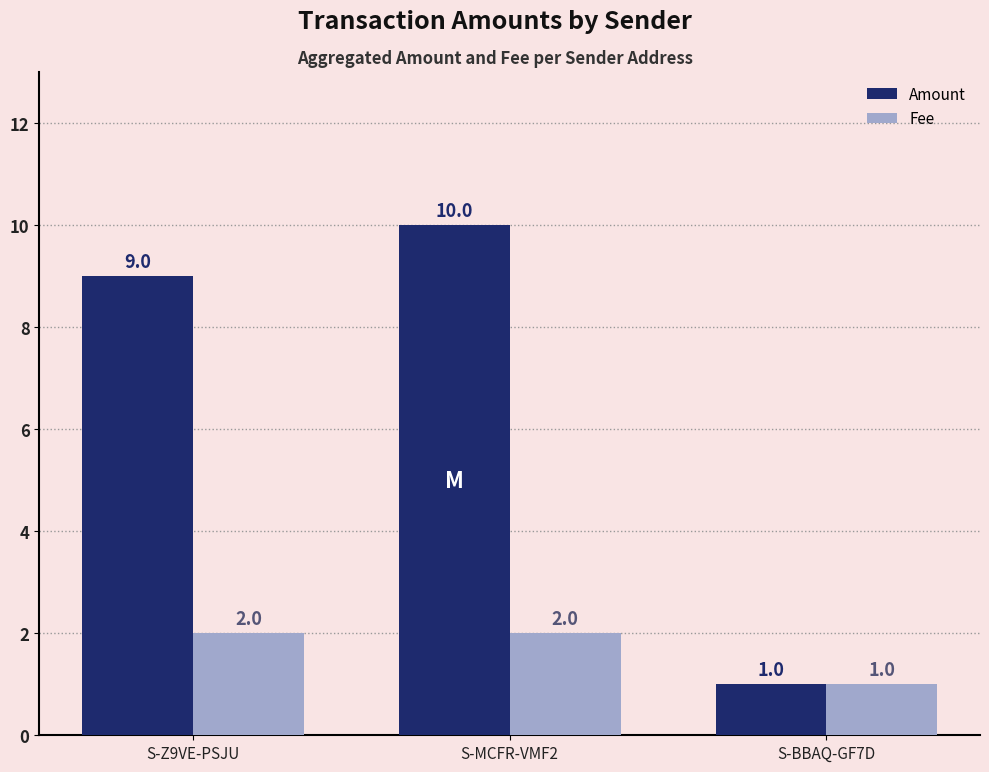

Which series has the widest spread of values?

Amount